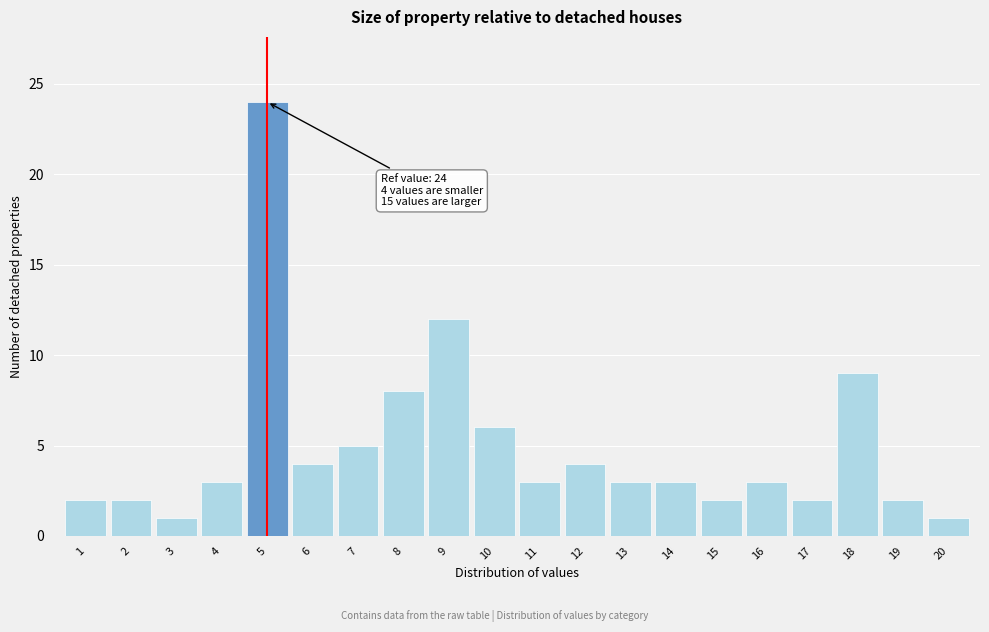

Reading right to left, list all the values displayed in this chart.

1	2	9	2	3	2	3	3	4	3	6	12	8	5	4	24	3	1	2	2